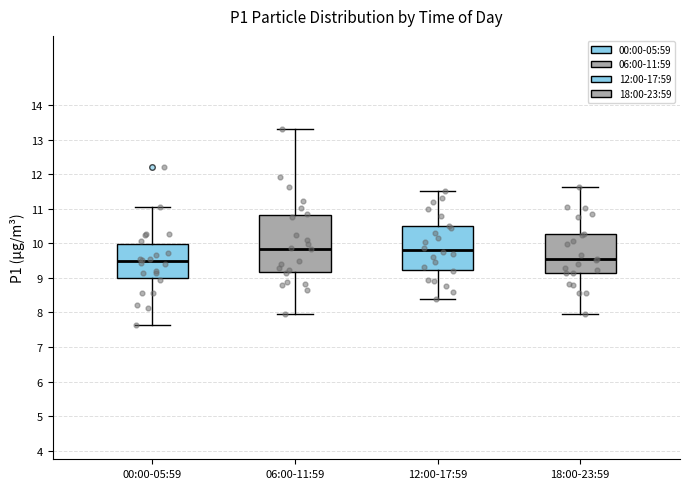

Reading left to right, read every box against the y-axis: the position of its median line, the range the box covers, and the ends of its whiskers. The values are not printed on the chart, so give them approximately, as read against the axis.

00:00-05:59: median 9.5, box 9.0 to 10.0, whiskers 7.6 to 11.1
06:00-11:59: median 9.8, box 9.2 to 10.8, whiskers 8.0 to 13.3
12:00-17:59: median 9.8, box 9.2 to 10.5, whiskers 8.4 to 11.5
18:00-23:59: median 9.5, box 9.1 to 10.3, whiskers 8.0 to 11.6